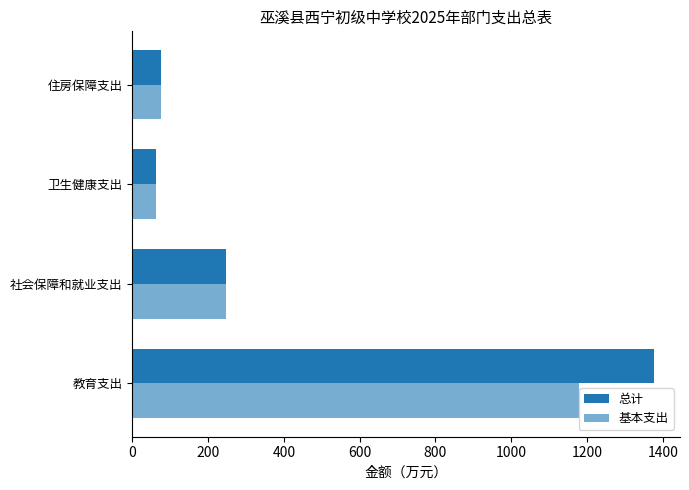

How many data points in 总计 are less than 247?

2